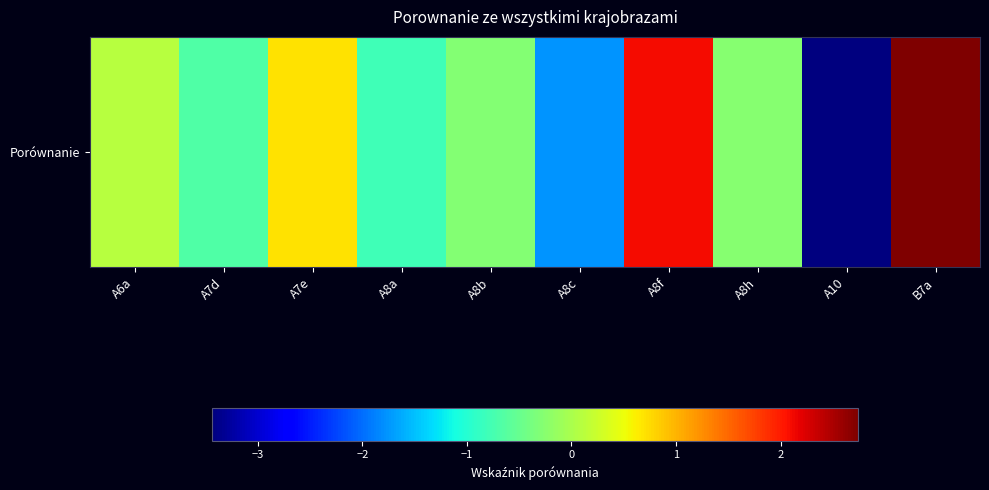

What value does the data have at A8a?

-0.8